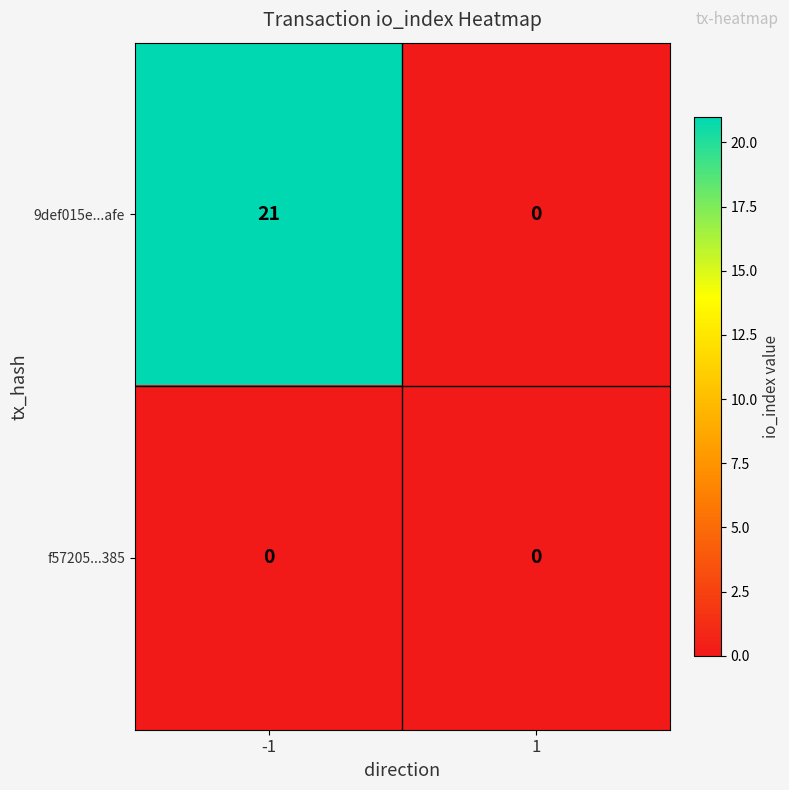

Is it true that 9def015e...afe equals 12 at -1?

False